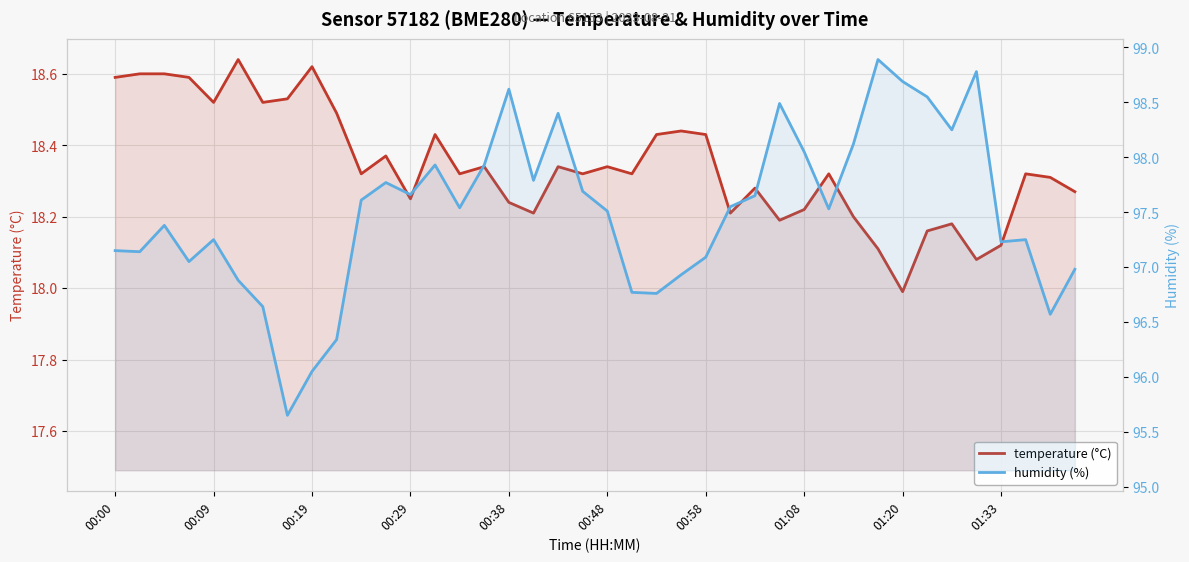

Rank the series at 00:48 from lowest to highest value.

temperature (°C), humidity (%)